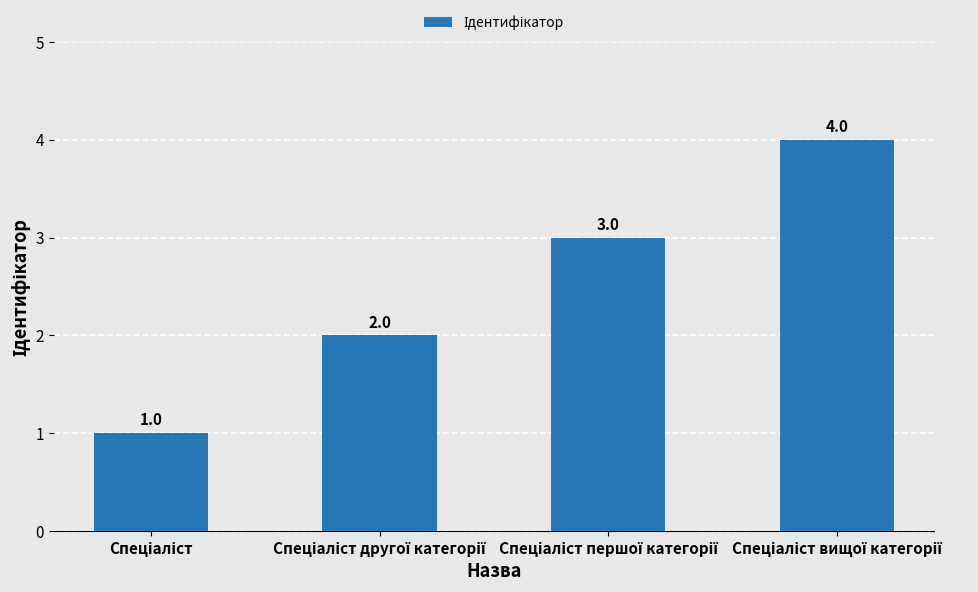

How many data points are less than 3?

2